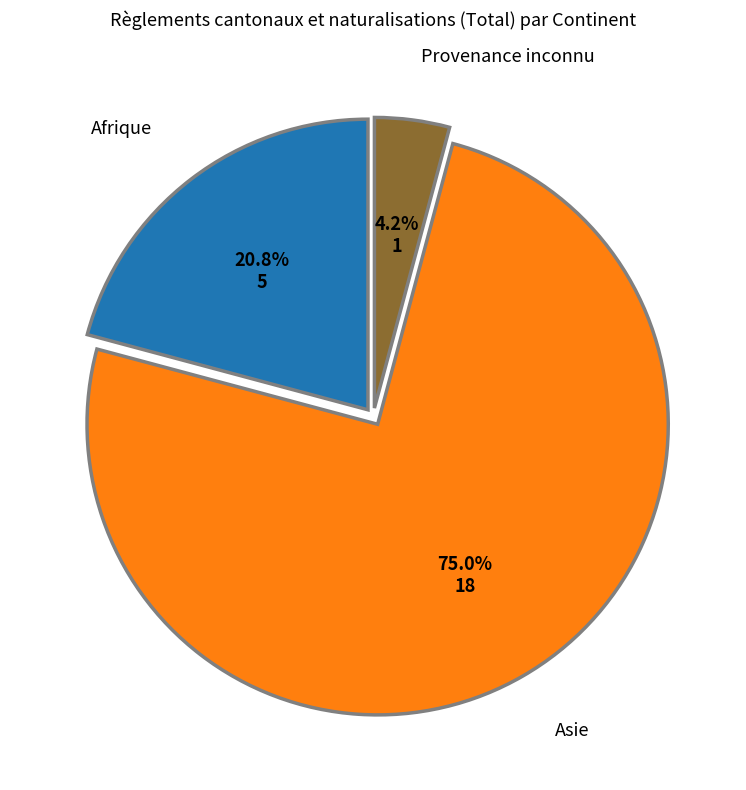

Does any single category account for the majority?

Yes